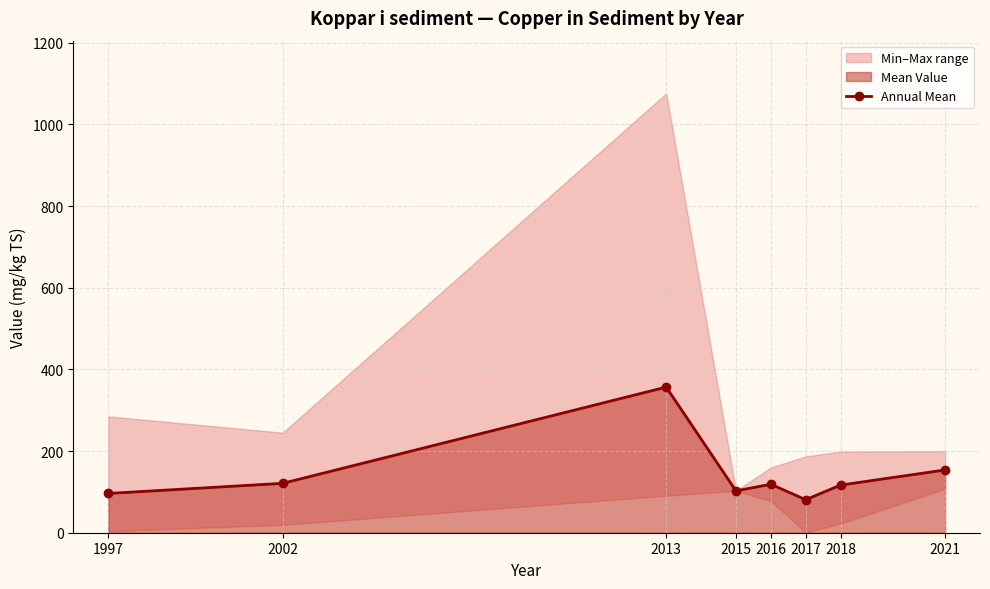

What is the difference between the maximum and minimum values?

275.8